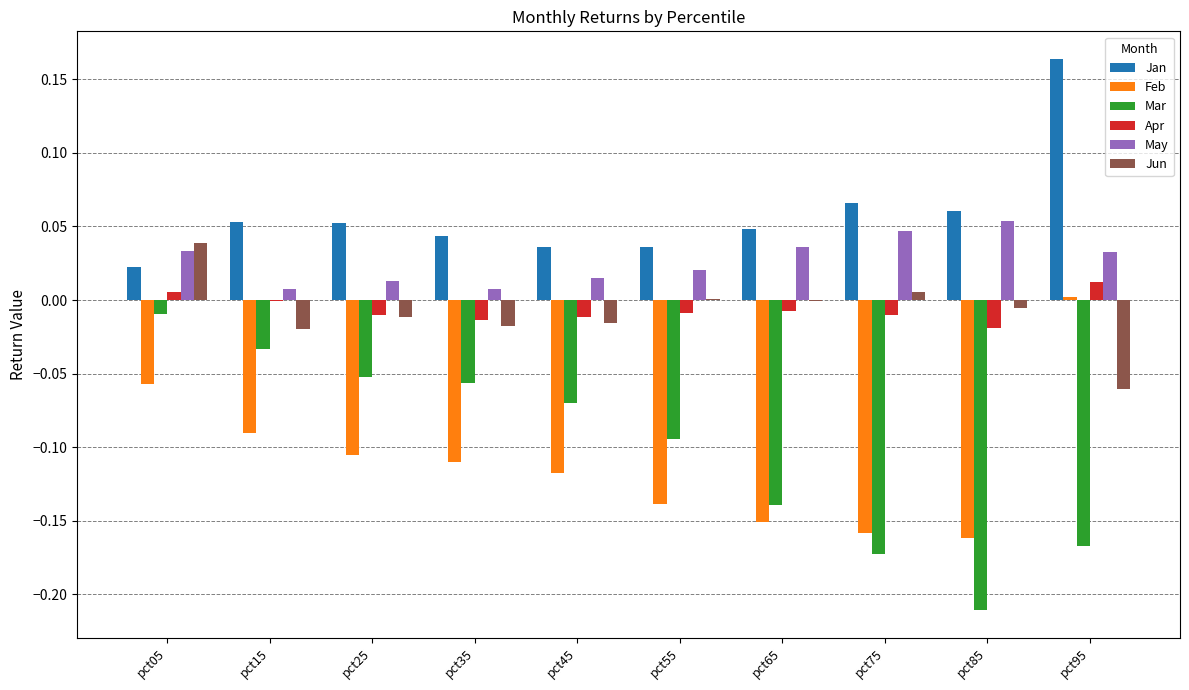

The Mar series shows -0.0 at pct15. True or false?

True